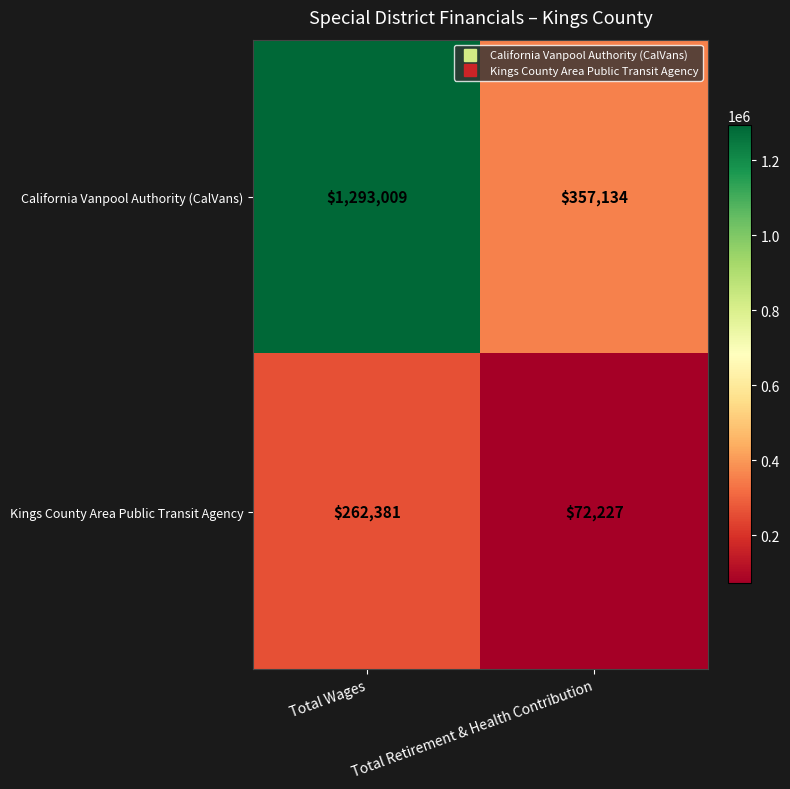

Where is California Vanpool Authority (CalVans) nearest to the value 825071?

Total Retirement & Health Contribution